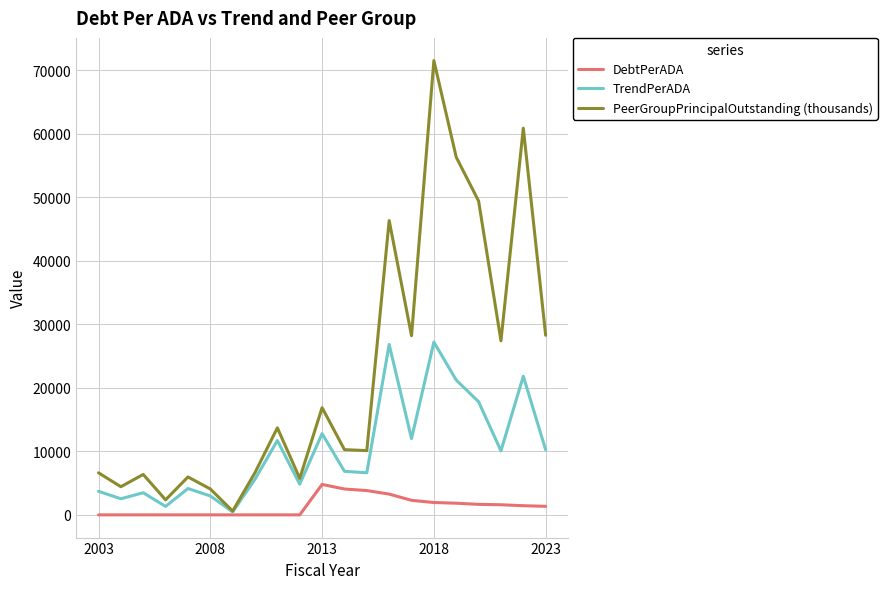

Which series has the widest spread of values?

PeerGroupPrincipalOutstanding (thousands)